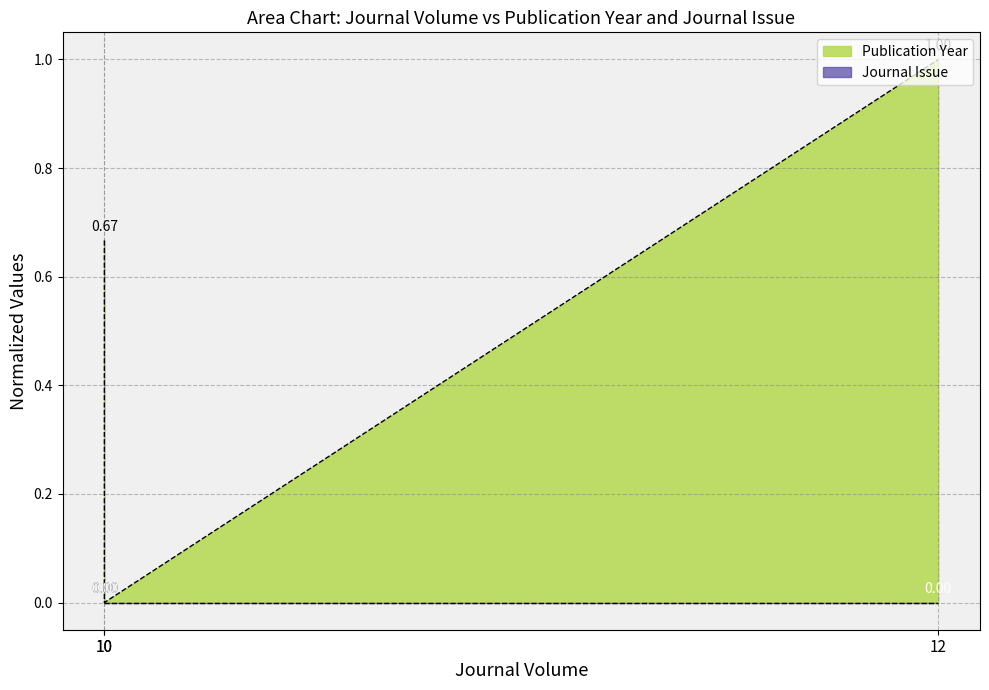

The chart shows a value of 1.0 at 12. True or false?

True